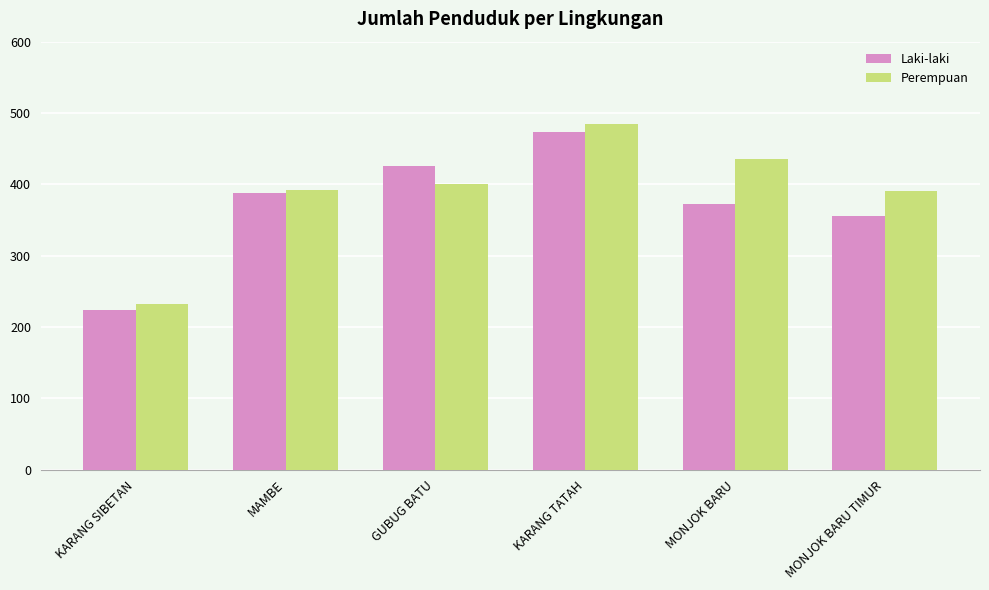

What position from the right is MONJOK BARU?

2